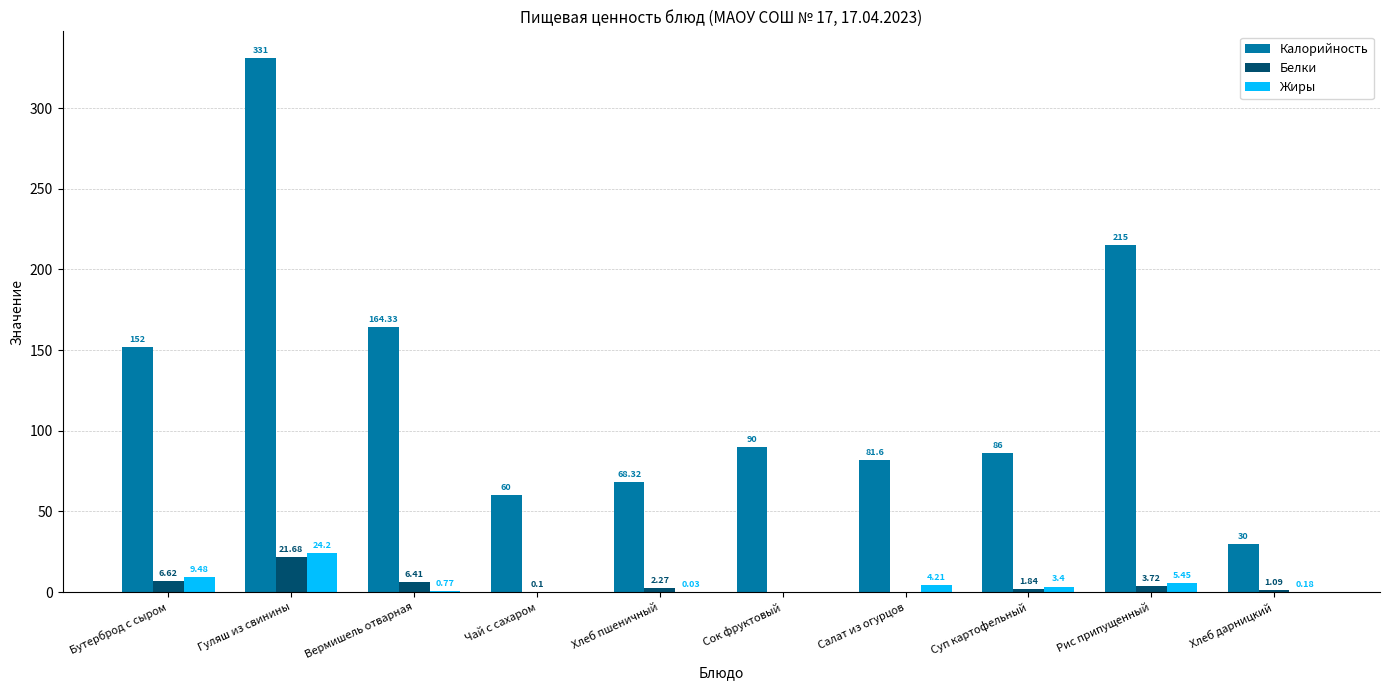

The Калорийность series shows 331.0 at Гуляш из свинины. True or false?

True